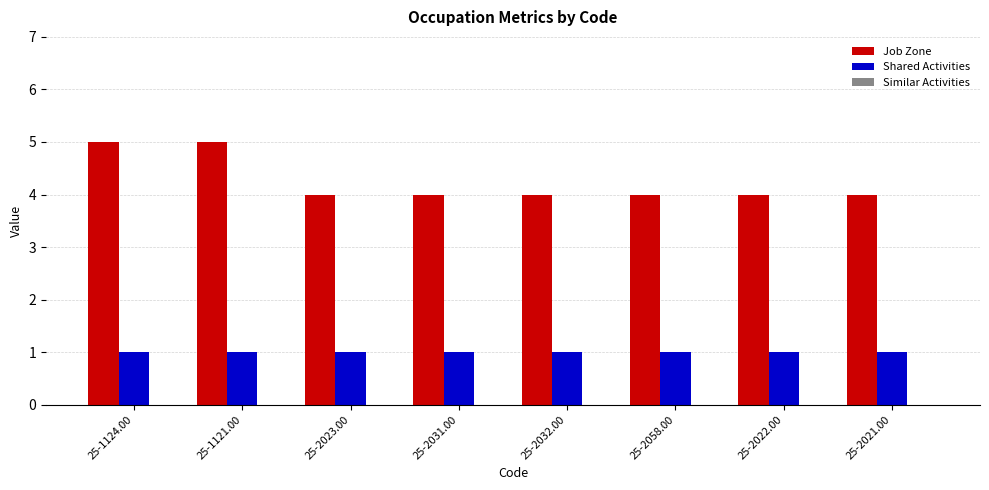

At how many categories does at least one series exceed 1?

8